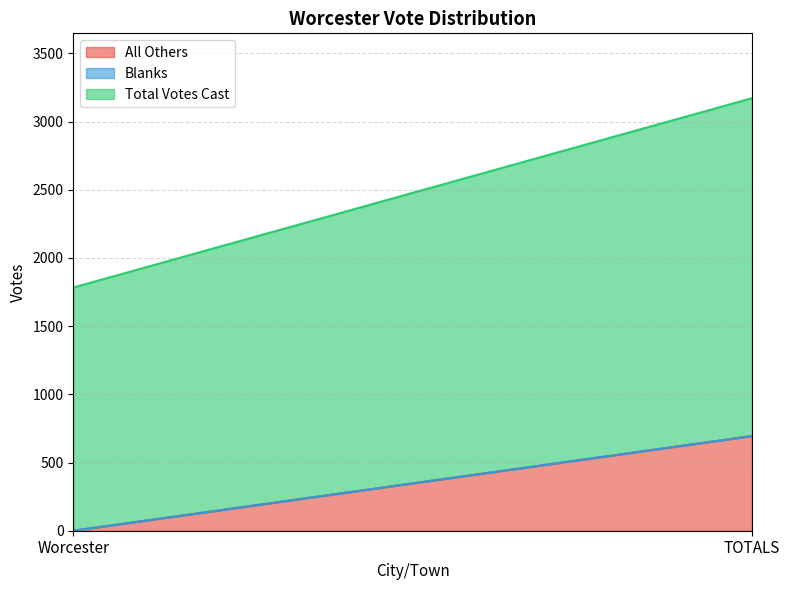

What is the average value of the All Others series?

347